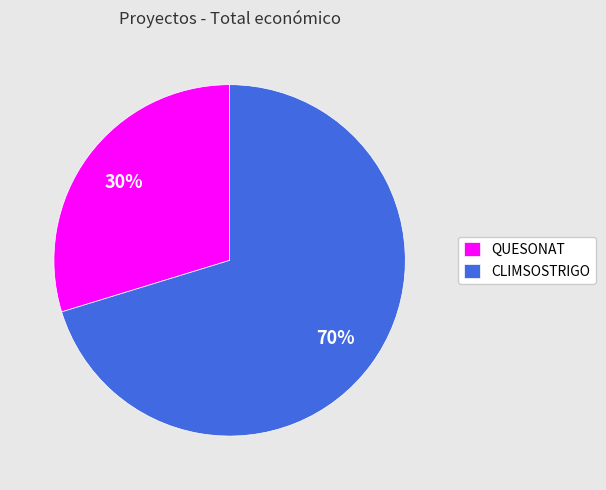

How many slices are in this pie chart?

2